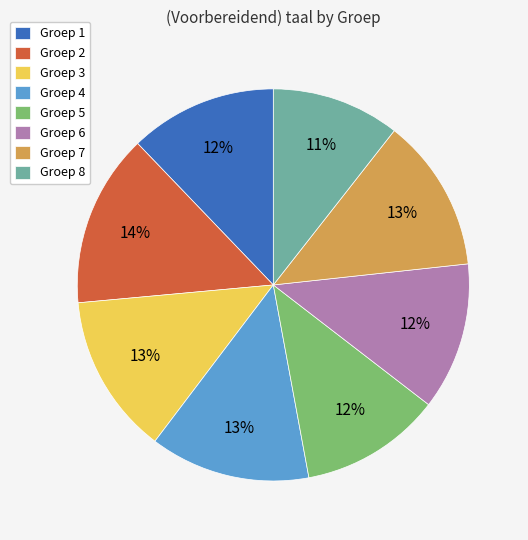

Which category has the smallest portion of the pie?

Groep 8